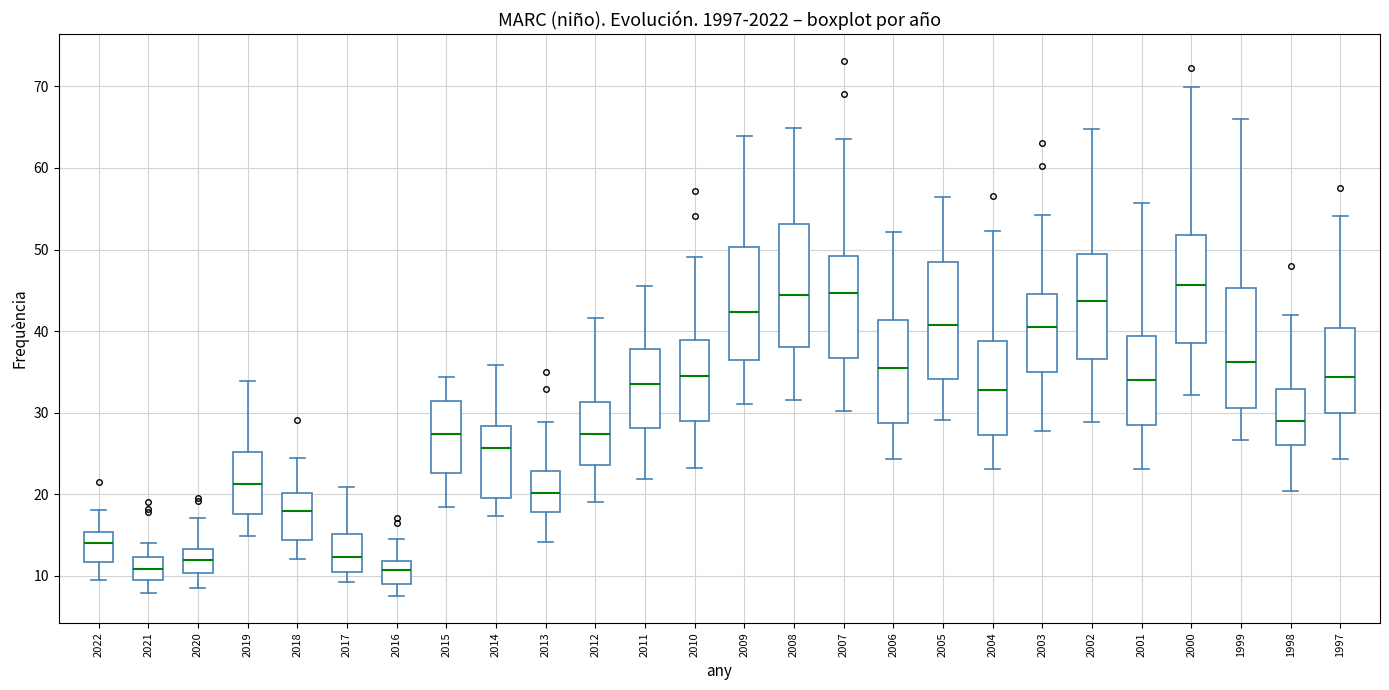

Reading left to right, read every box against the y-axis: the position of its median line, the range the box covers, and the ends of its whiskers. The values are not printed on the chart, so give them approximately, as read against the axis.

2022: median 14, box 12 to 15, whiskers 9 to 18
2021: median 11, box 9 to 12, whiskers 8 to 14
2020: median 12, box 10 to 13, whiskers 9 to 17
2019: median 21, box 18 to 25, whiskers 15 to 34
2018: median 18, box 14 to 20, whiskers 12 to 24
2017: median 12, box 10 to 15, whiskers 9 to 21
2016: median 11, box 9 to 12, whiskers 8 to 15
2015: median 27, box 23 to 31, whiskers 18 to 34
2014: median 26, box 20 to 28, whiskers 17 to 36
2013: median 20, box 18 to 23, whiskers 14 to 29
2012: median 27, box 24 to 31, whiskers 19 to 42
2011: median 33, box 28 to 38, whiskers 22 to 45
2010: median 34, box 29 to 39, whiskers 23 to 49
2009: median 42, box 36 to 50, whiskers 31 to 64
2008: median 44, box 38 to 53, whiskers 32 to 65
2007: median 45, box 37 to 49, whiskers 30 to 64
2006: median 35, box 29 to 41, whiskers 24 to 52
2005: median 41, box 34 to 48, whiskers 29 to 56
2004: median 33, box 27 to 39, whiskers 23 to 52
2003: median 40, box 35 to 45, whiskers 28 to 54
2002: median 44, box 37 to 49, whiskers 29 to 65
2001: median 34, box 28 to 39, whiskers 23 to 56
2000: median 46, box 39 to 52, whiskers 32 to 70
1999: median 36, box 31 to 45, whiskers 27 to 66
1998: median 29, box 26 to 33, whiskers 20 to 42
1997: median 34, box 30 to 40, whiskers 24 to 54